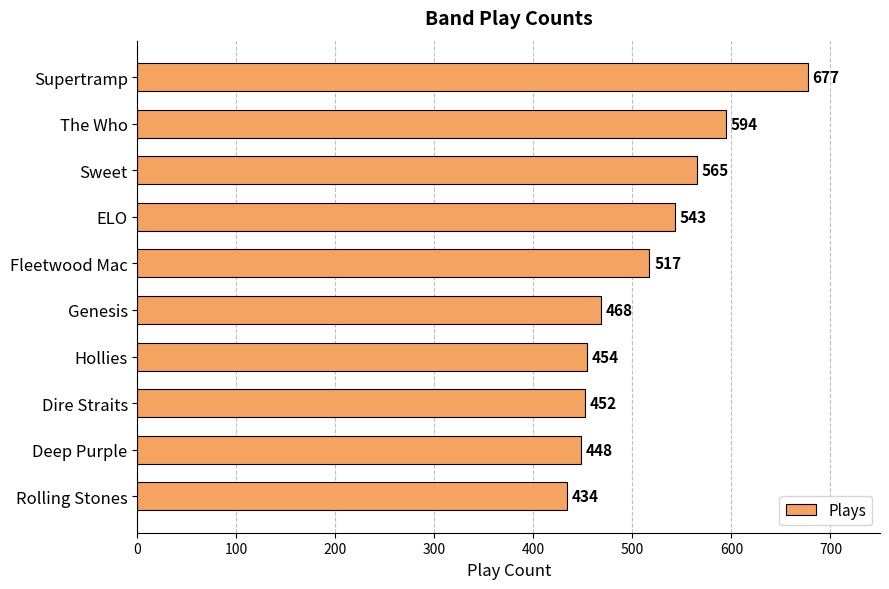

Rank the categories by value from lowest to highest.

Rolling Stones, Deep Purple, Dire Straits, Hollies, Genesis, Fleetwood Mac, ELO, Sweet, The Who, Supertramp